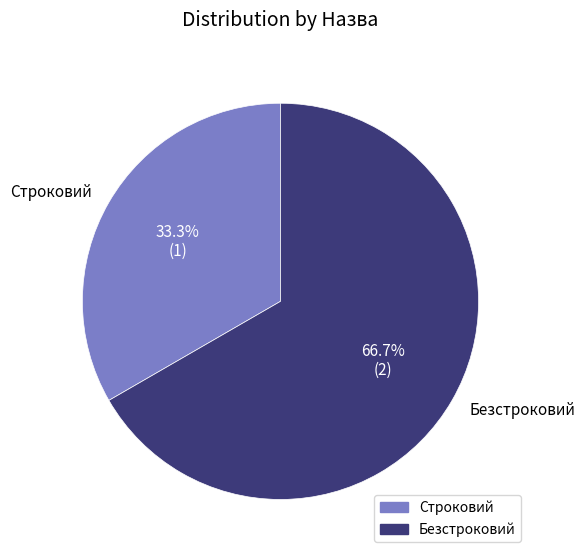

Combined, what portion of the pie is Строковий and Безстроковий?

100.0%